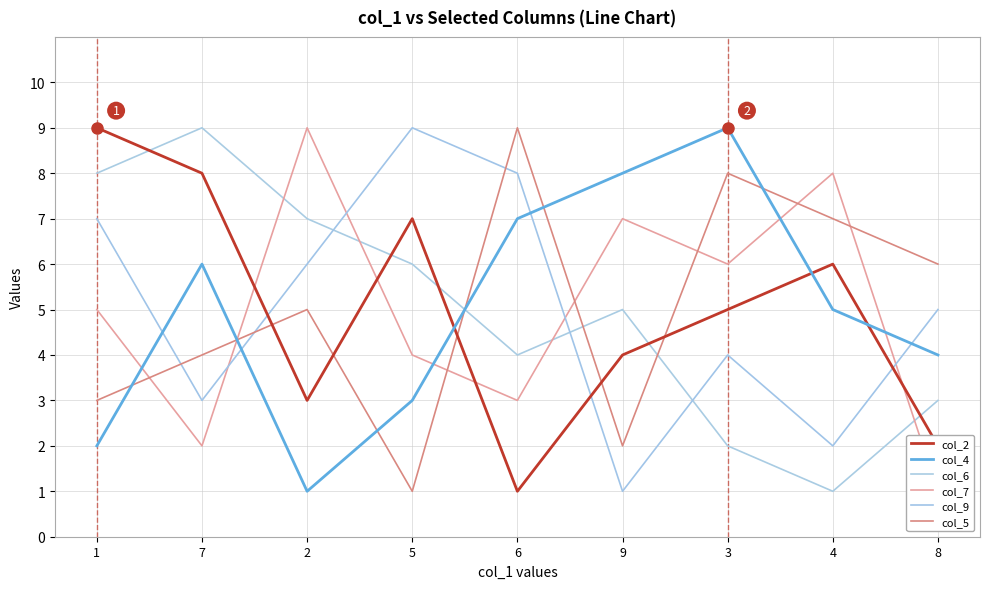

How many interior local valleys does the col_9 series have?

3